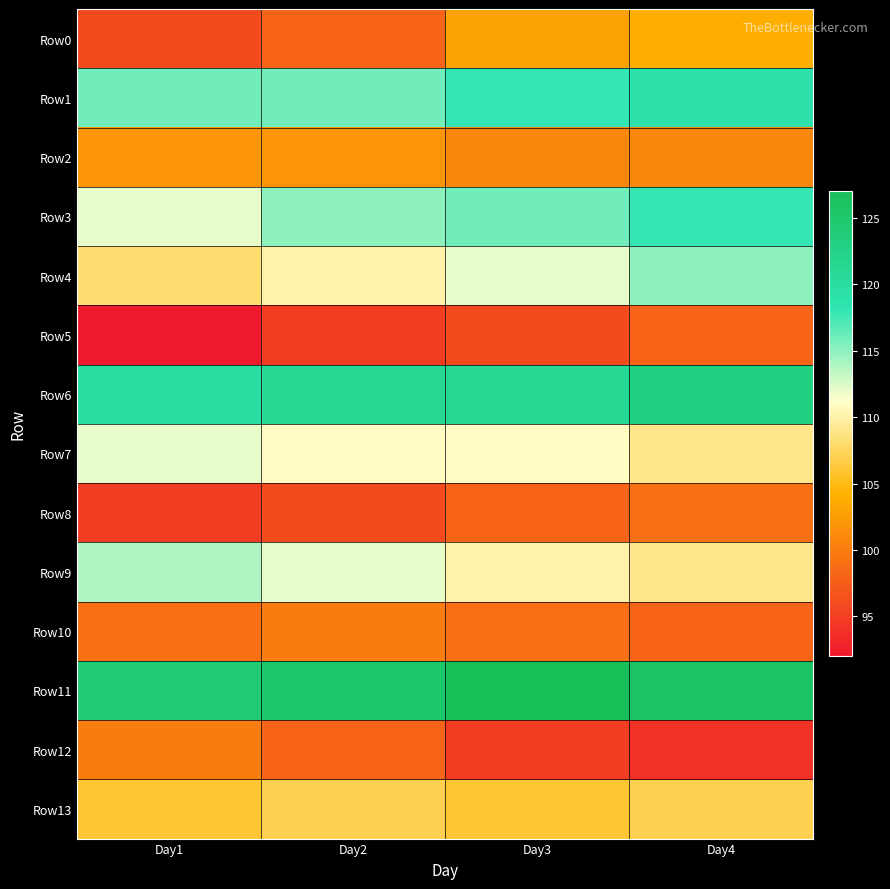

At how many categories does at least one series exceed 118?

4